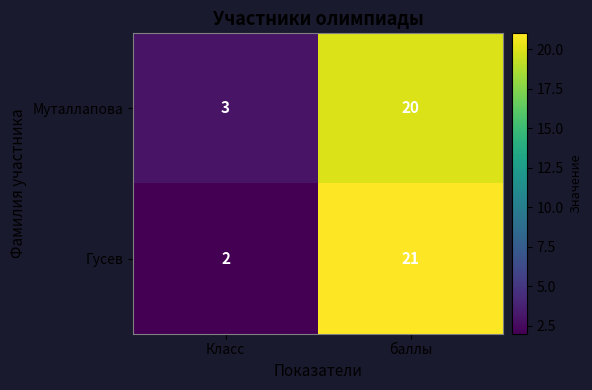

What is the difference between the Муталлапова values at Класс and баллы?

17